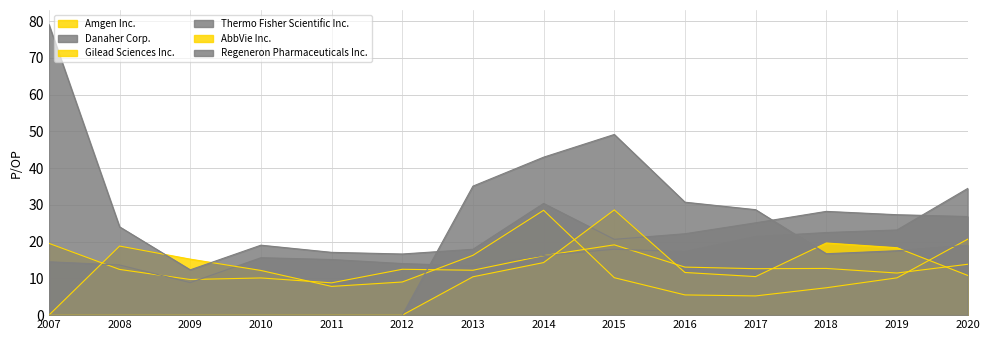

In Amgen Inc., how many points are higher than both neighbors (excluding endpoints)?

4